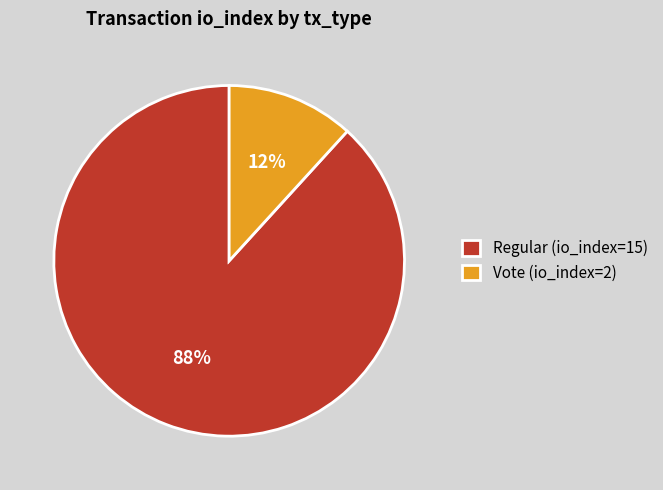

What percentage is the Vote (io_index=2) slice, to the nearest percent?

12%